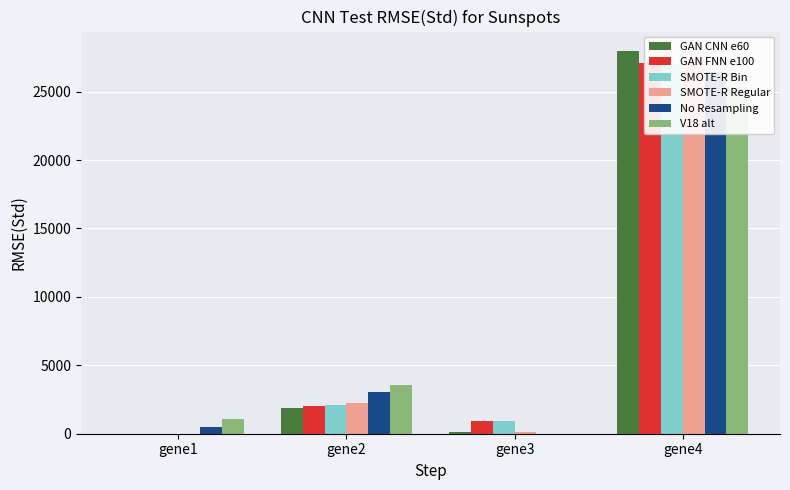

What value does the SMOTE-R Bin series have at gene2?

2070